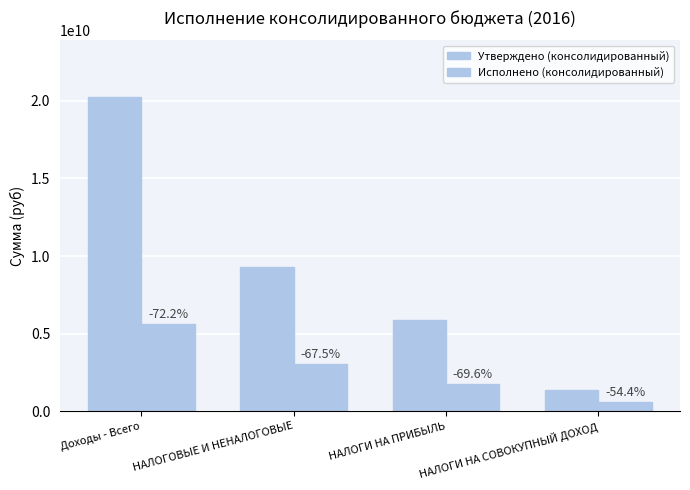

List the series in order of their overall mean, lowest first.

Исполнено (консолидированный), Утверждено (консолидированный)